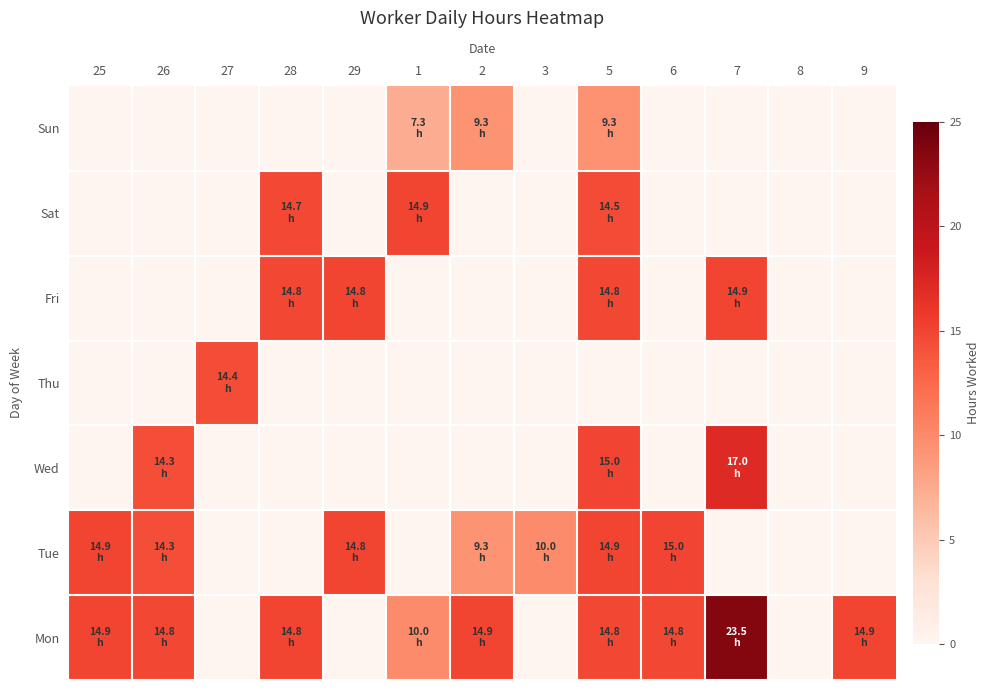

At which category is the sum across all series the highest?

5